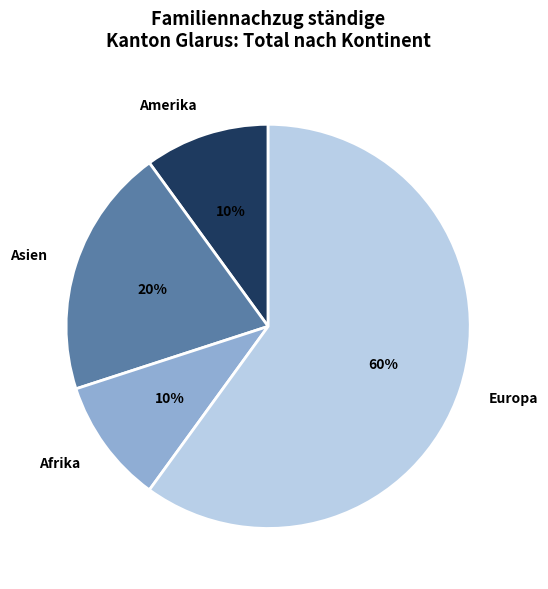

Which slice is the largest?

Europa